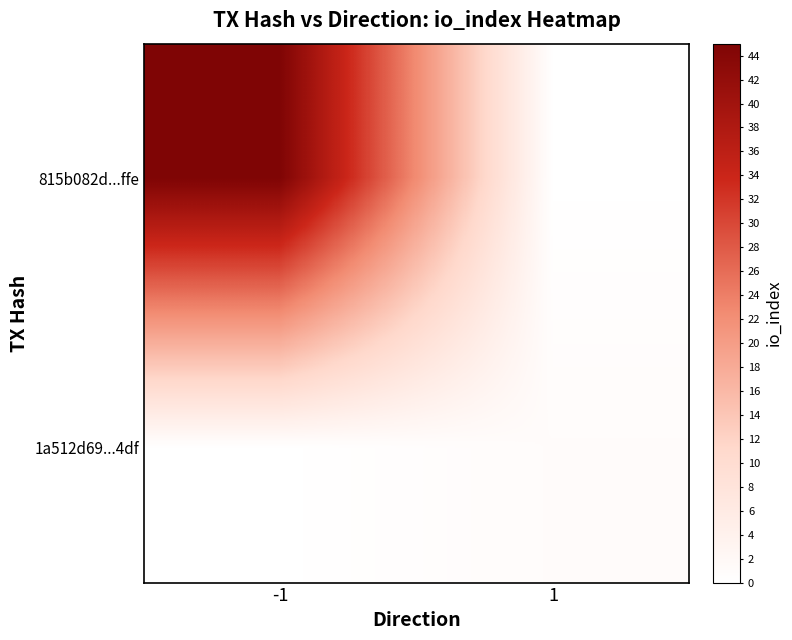

Reading right to left, list all the values displayed in this chart.

815b082d...ffe: 1=0	-1=45
1a512d69...4df: 1=1	-1=0